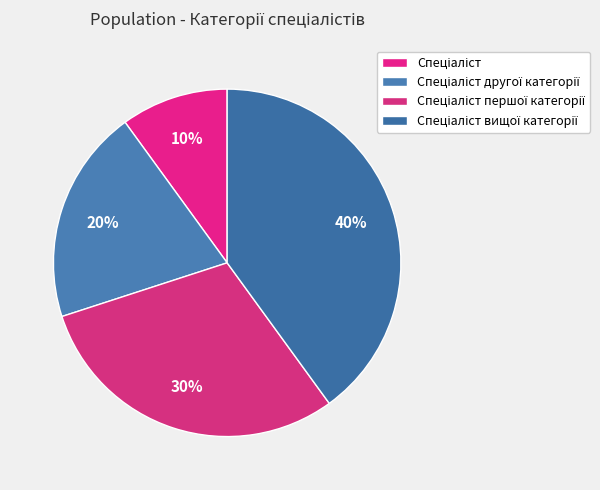

To the nearest percent, what portion does Спеціаліст другої категорії represent?

20%